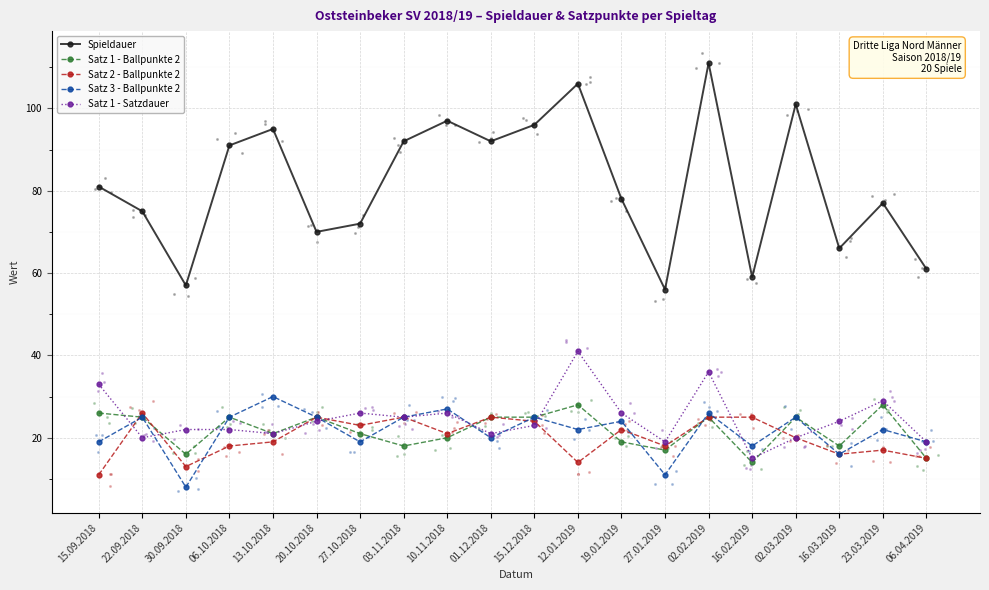

Which series reaches the maximum Y coordinate?

Spieldauer